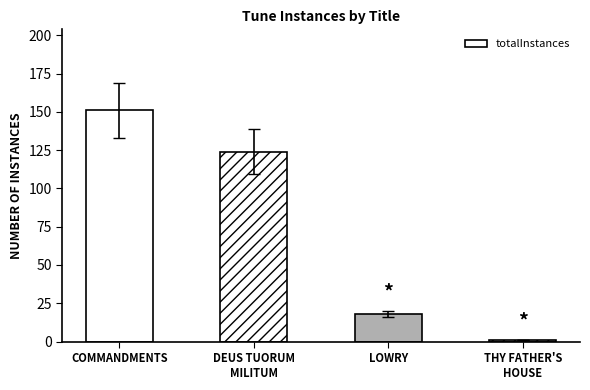

At which category does the chart reach its peak across all series?

COMMANDMENTS